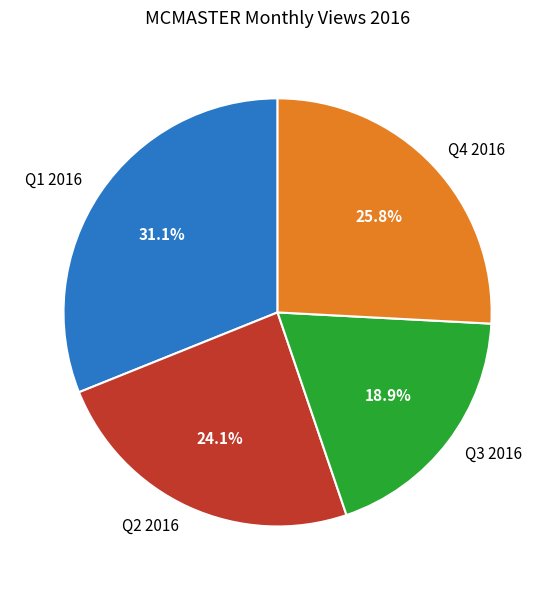

Is there any slice that represents more than half of the pie?

No